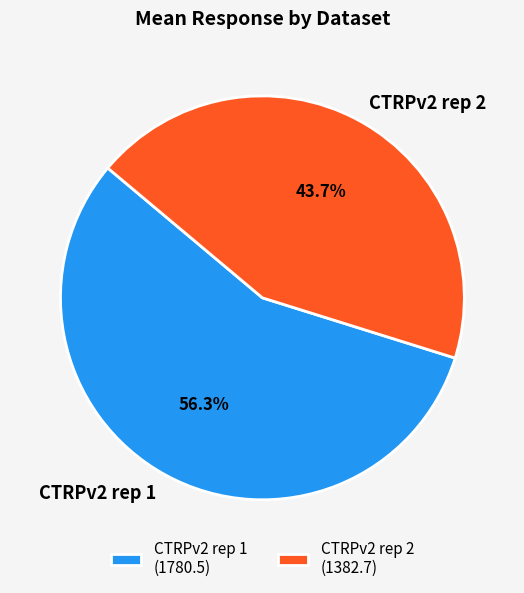

How many slices are in this pie chart?

2